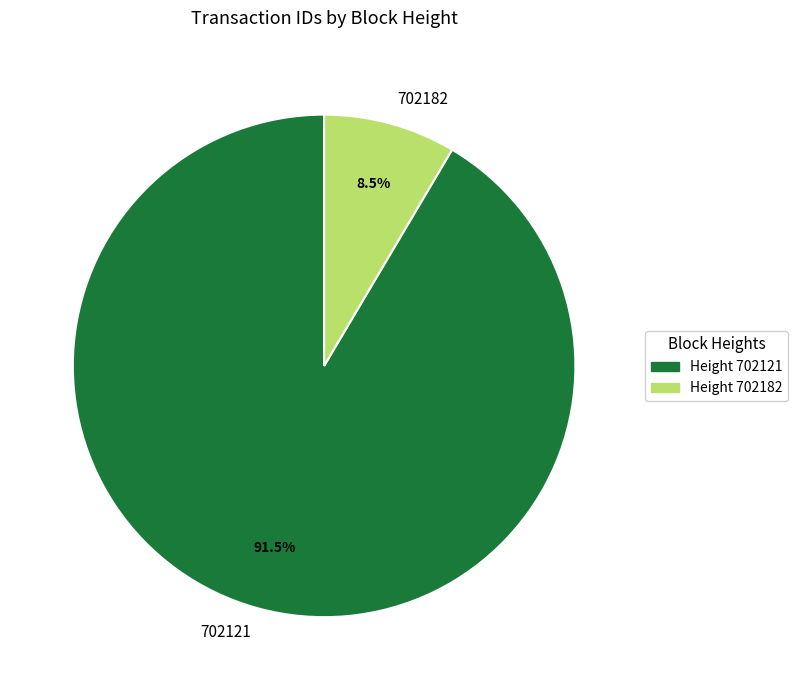

Does 702121 represent more than half of the total?

Yes